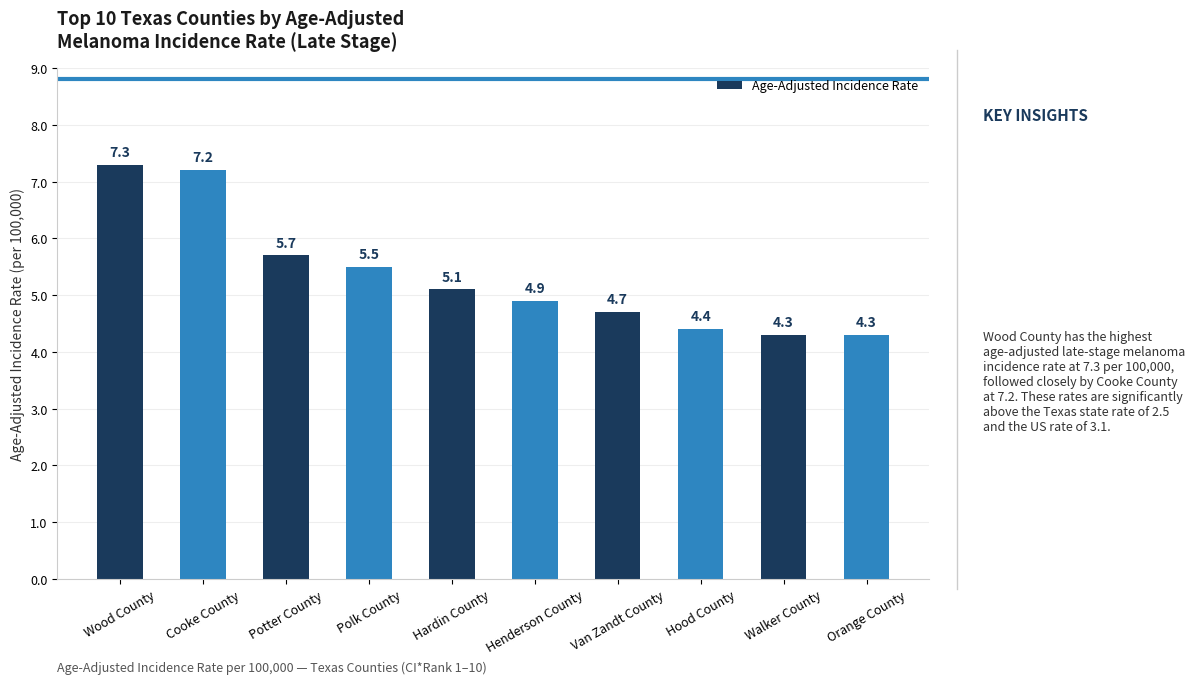

What is the label of the 5th bar from the right?

Henderson County